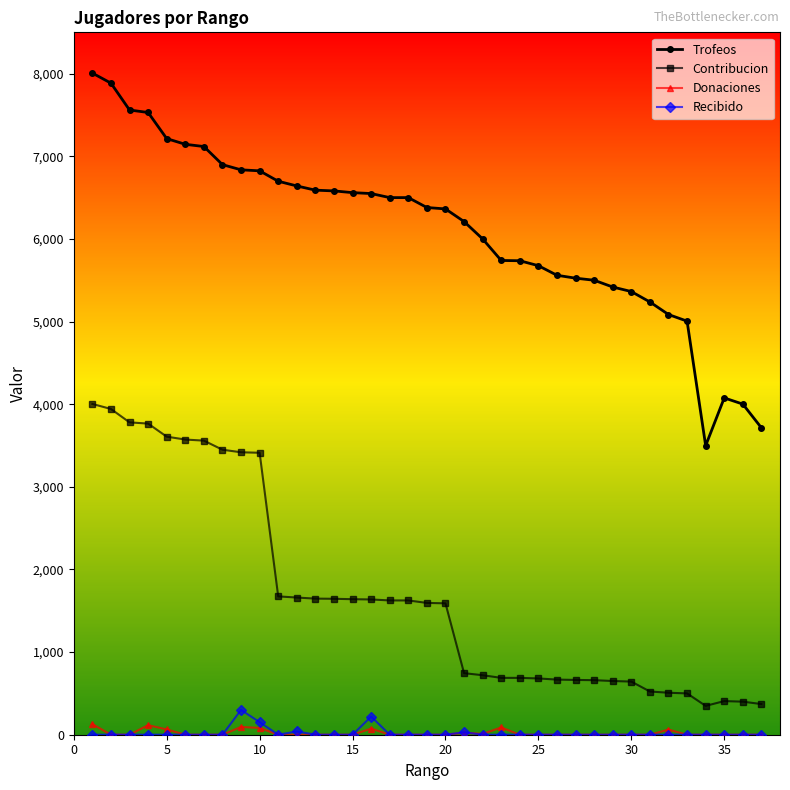

What are all the series names shown in the legend?

Trofeos, Contribucion, Donaciones, Recibido